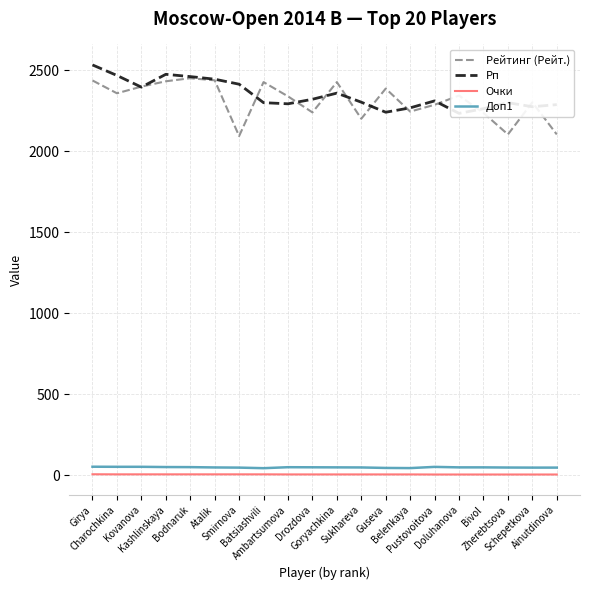

Does the chart have visible grid lines?

Yes